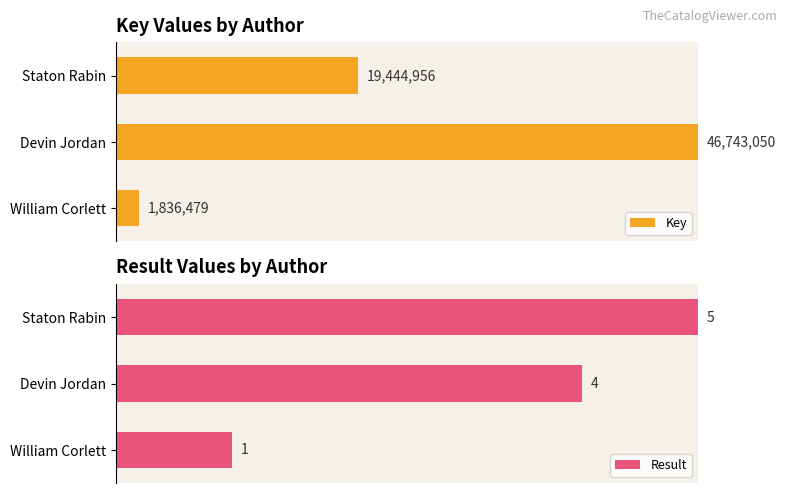

What are all the series names shown in the legend?

Key, Result